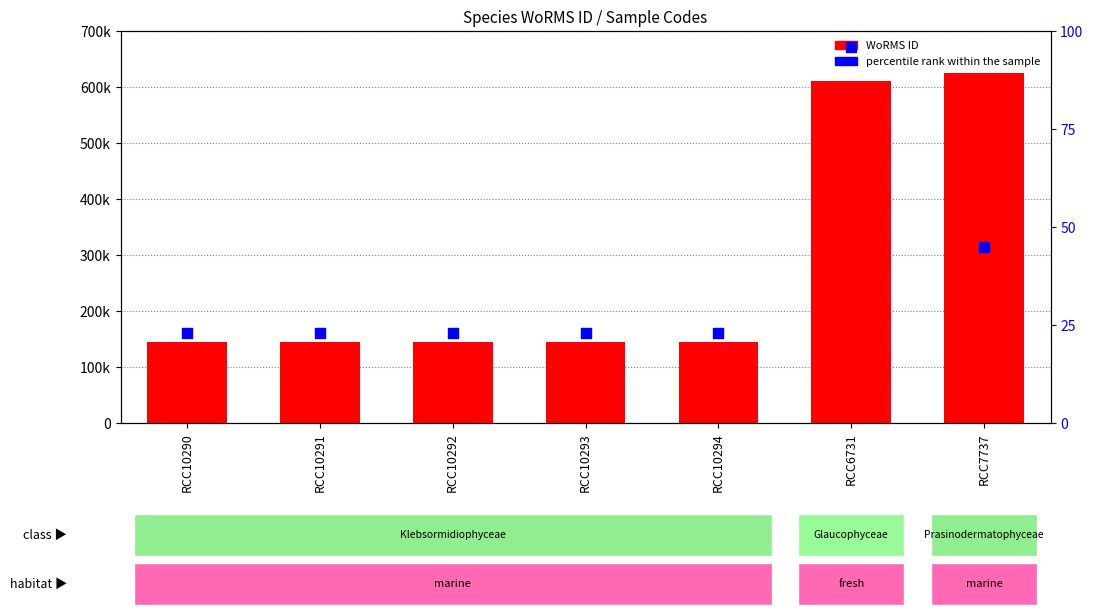

What are all the series names shown in the legend?

WoRMS ID, percentile rank within the sample